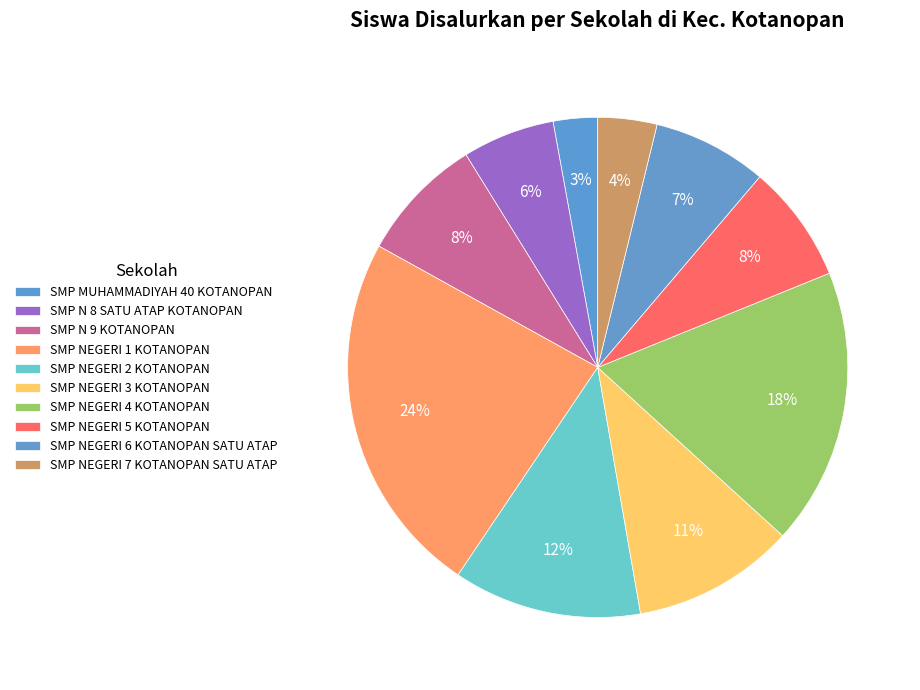

How many slices are in this pie chart?

10